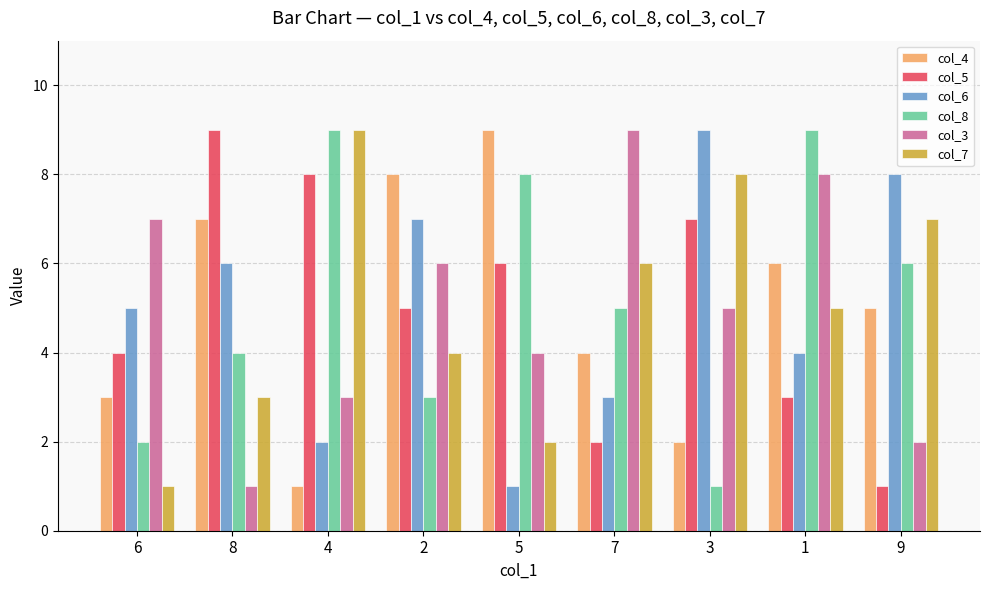

Between 7 and 9, which series saw the biggest shift?

col_3